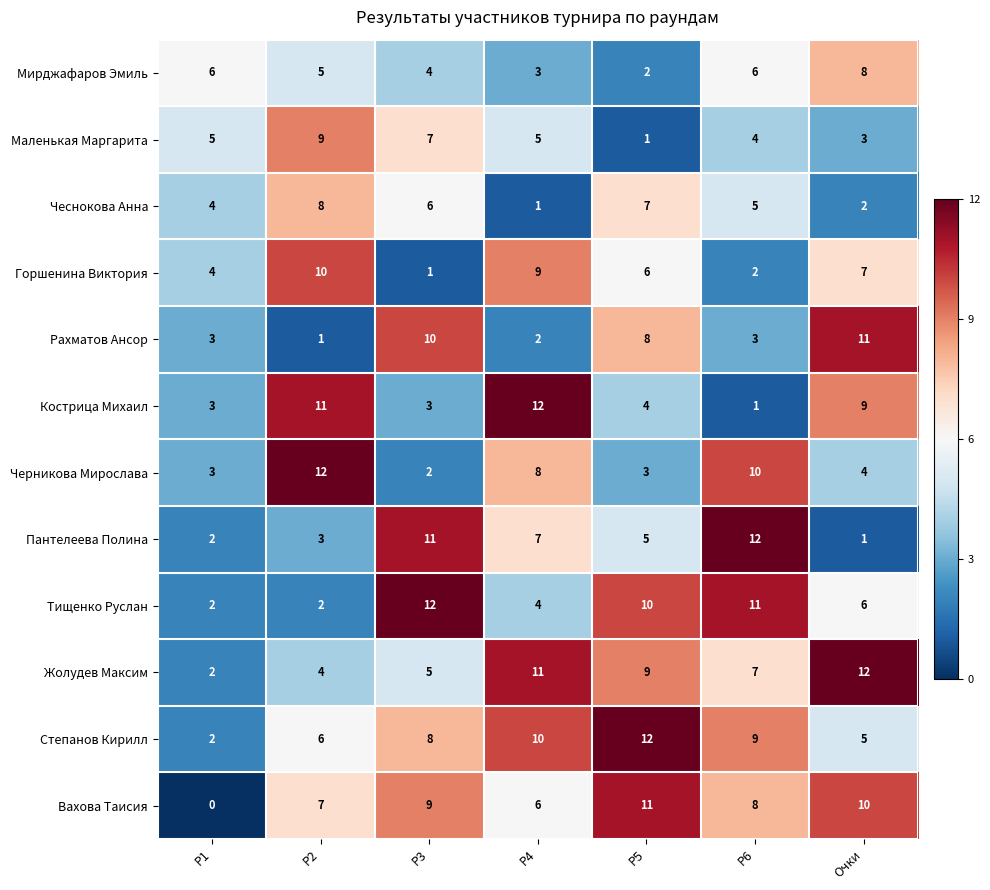

What is the maximum value for Тищенко Руслан?

12